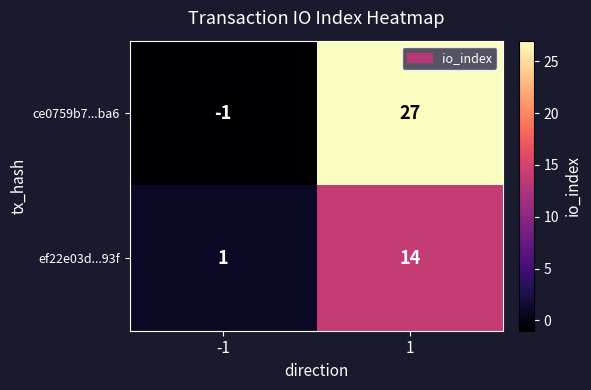

At -1, list the series in order from largest to smallest.

ef22e03d...93f, ce0759b7...ba6